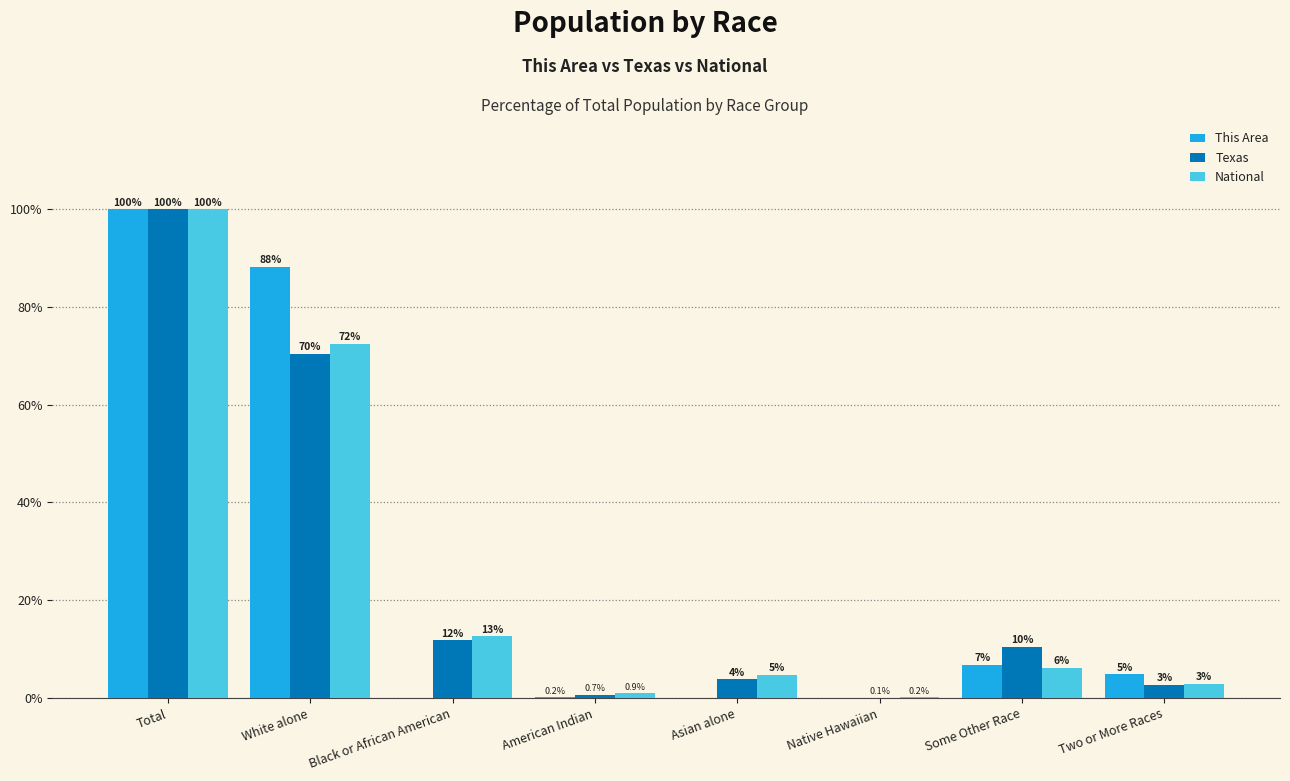

True or false: This Area has a value of 0.2 at American Indian.

True